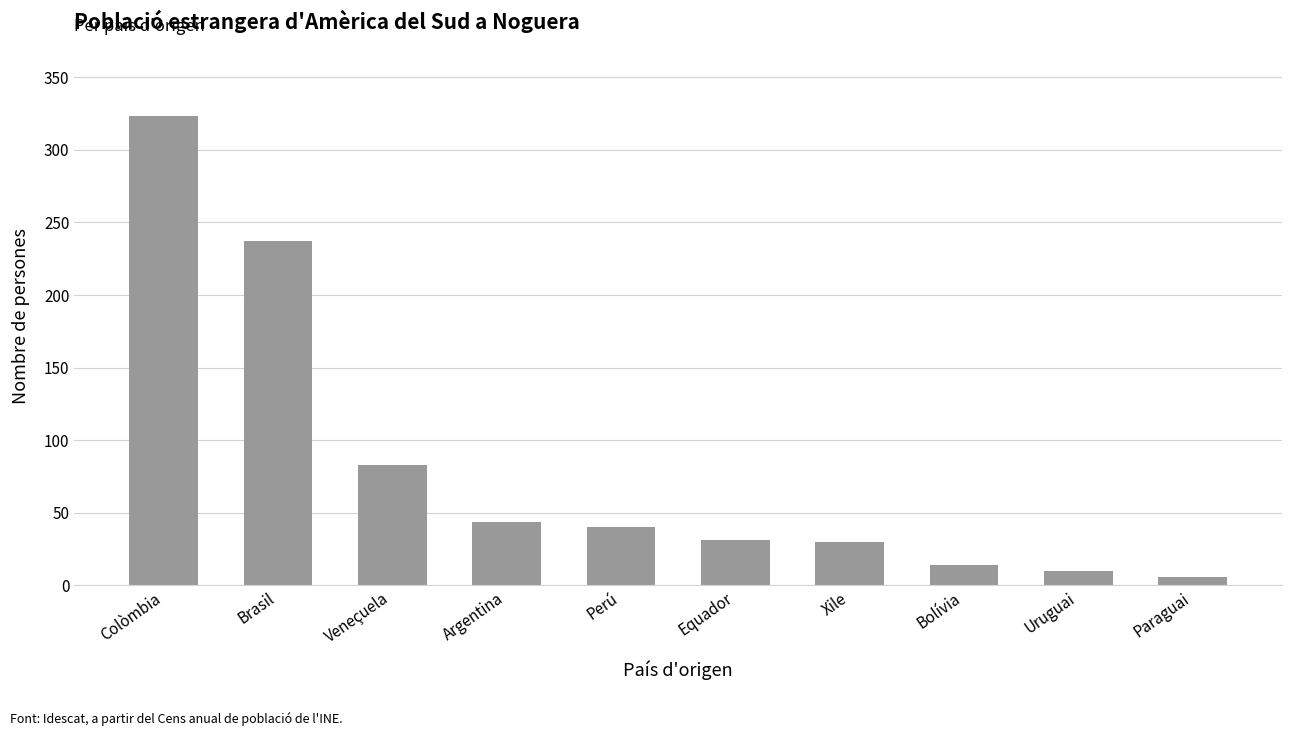

Which has a higher value, Argentina or Paraguai?

Argentina